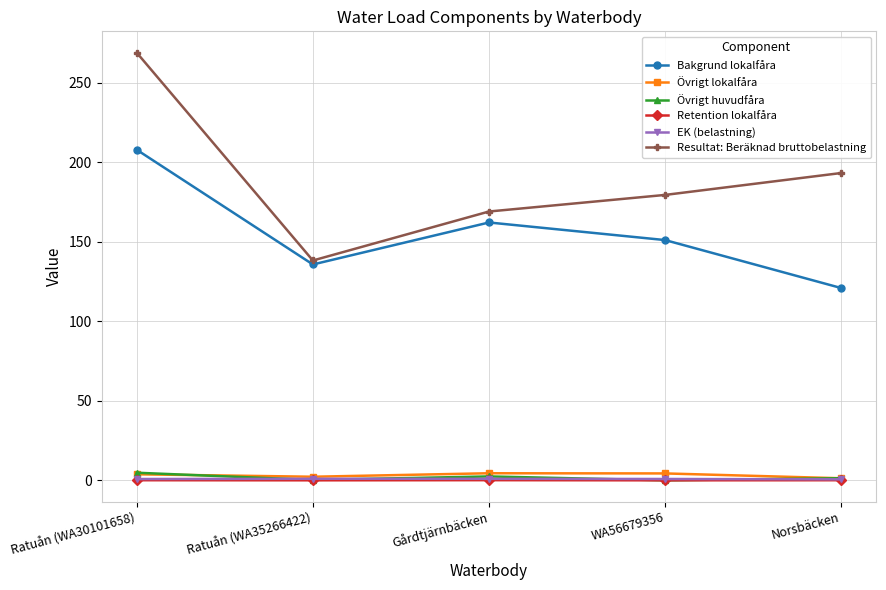

True or false: Resultat: Beräknad bruttobelastning has a value of 159.0 at Ratuån (WA30101658).

False